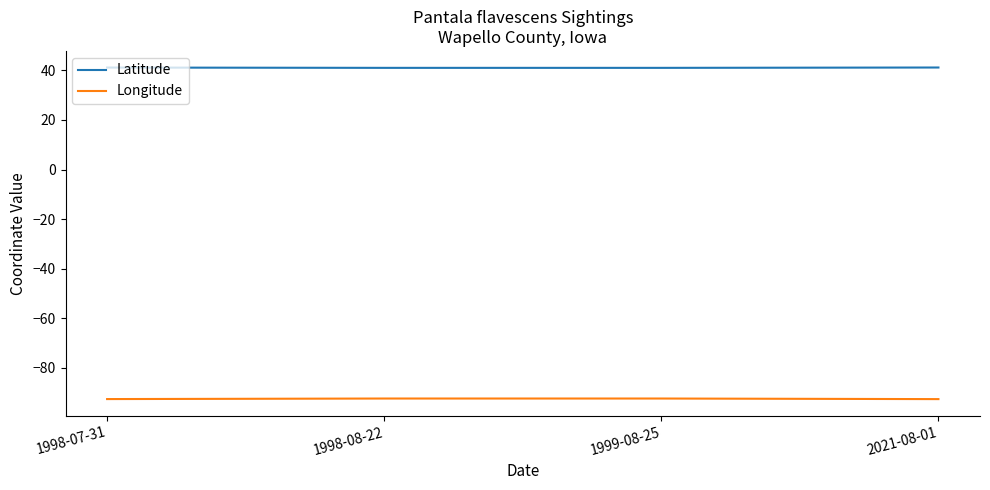

What position from the left is 1998-08-22?

2